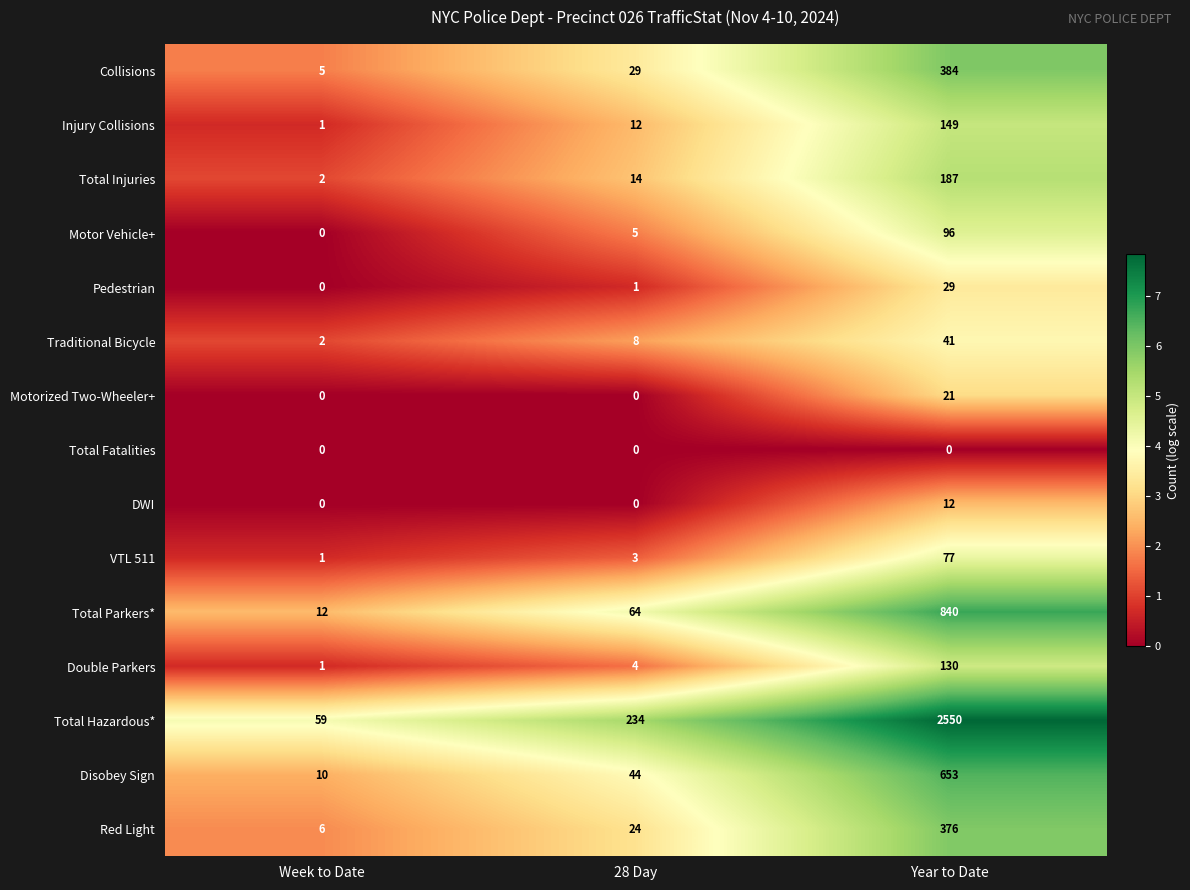

At how many categories does at least one series exceed 0?

3